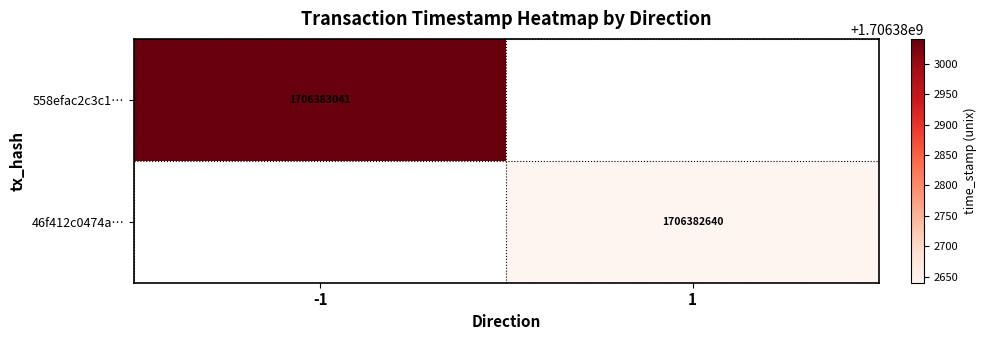

Which series changed the most between 0 and 1?

558efac2c3c10c3f39d9b41e0688ed19d5a3c9a